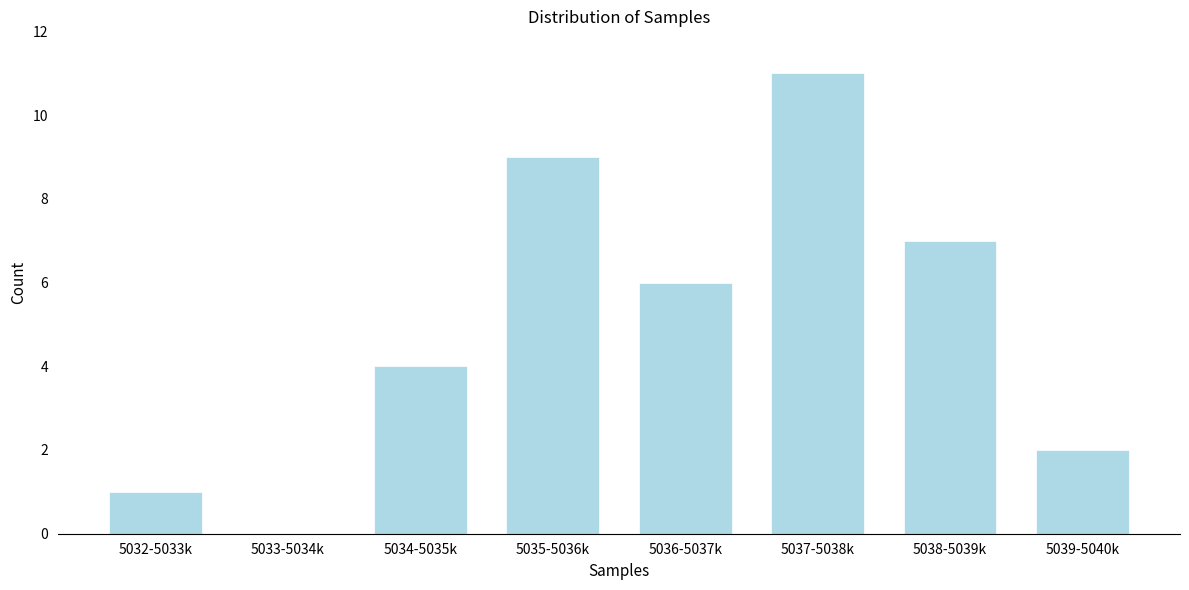

Reading left to right, what are all the values shown in this chart?

5032-5033k=1	5033-5034k=0	5034-5035k=4	5035-5036k=9	5036-5037k=6	5037-5038k=11	5038-5039k=7	5039-5040k=2